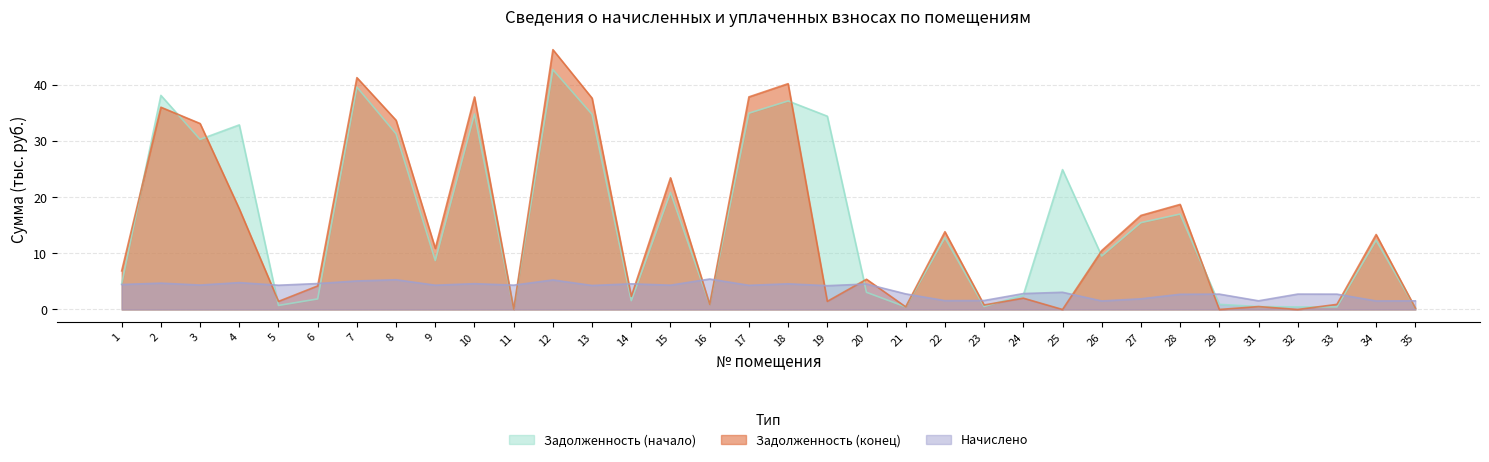

How many lines are shown in the chart?

3